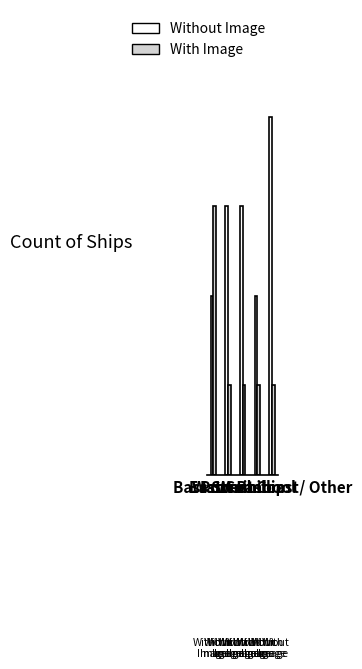

What are all the series names shown in the legend?

Without Image, With Image